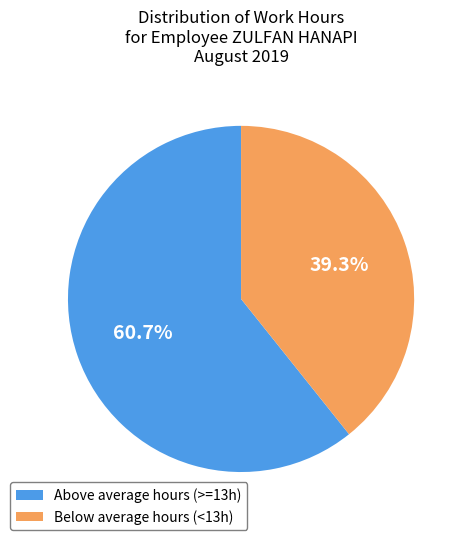

To the nearest percent, what is the average slice percentage?

50%